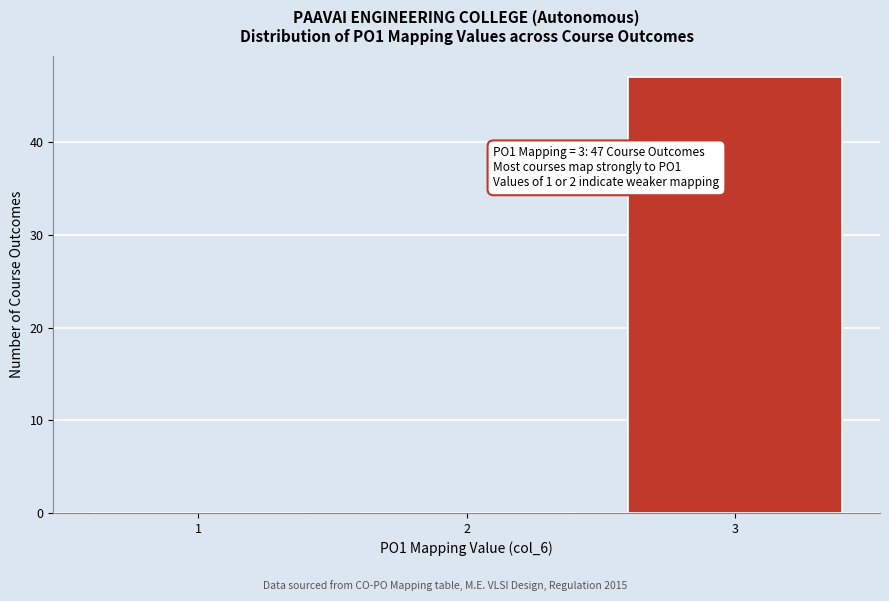

Over which range of the x-axis is the bar tallest?

2.5 to 3.5